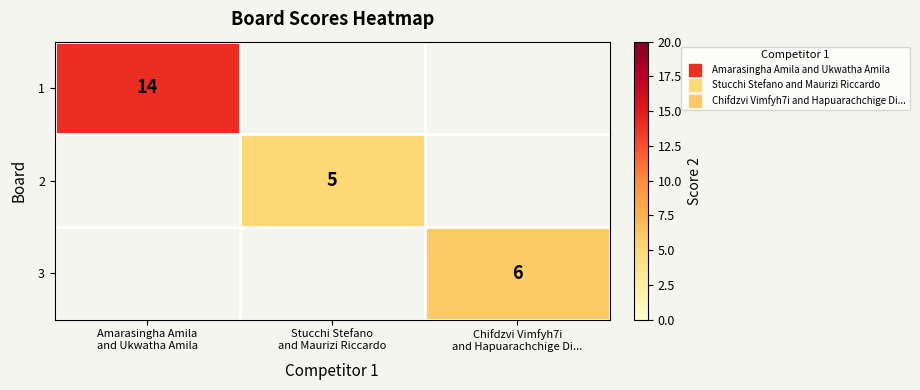

Which category has the lowest value in the 3 series?

Amarasingha Amila and Ukwatha Amila